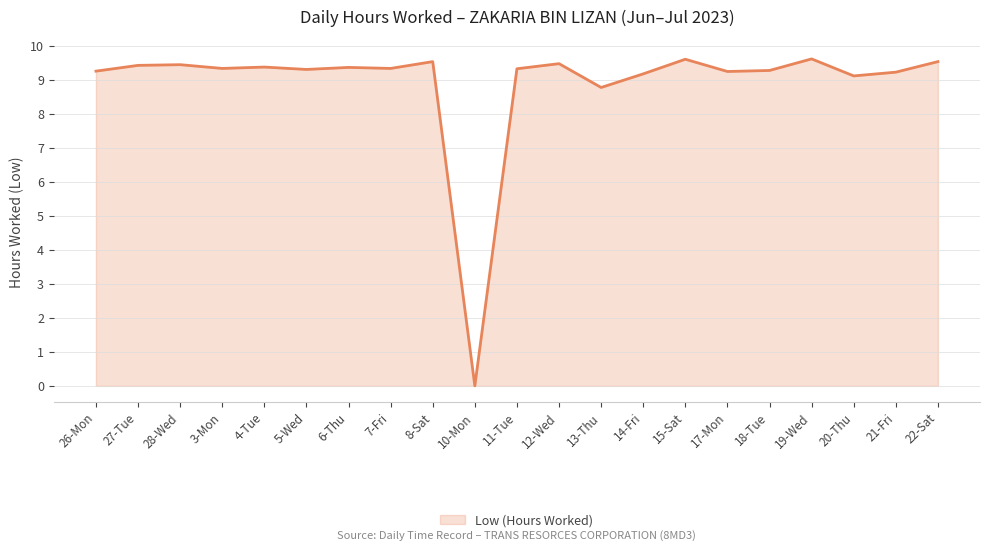

Which has a higher value, 27-Tue or 14-Fri?

27-Tue